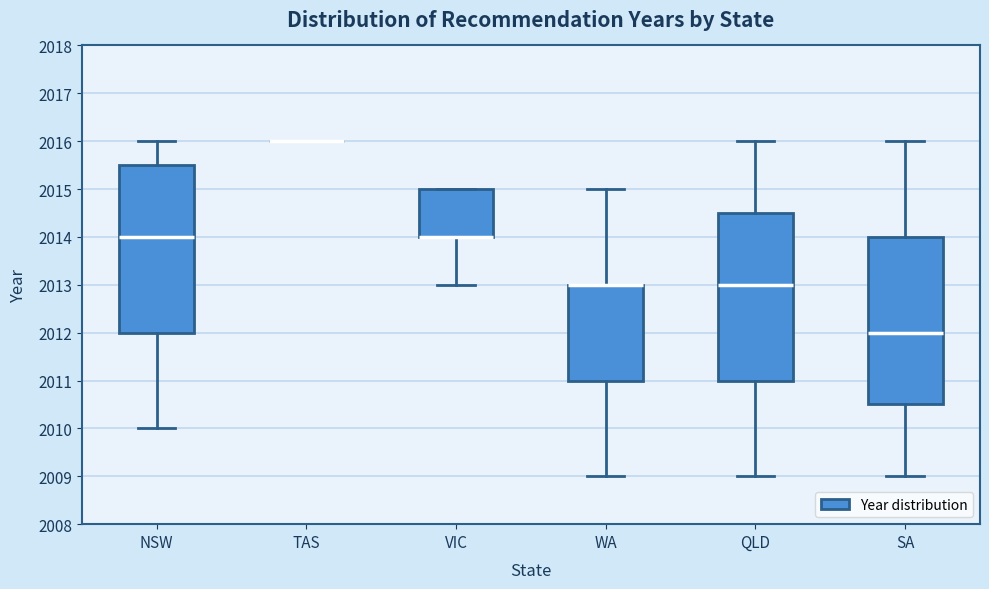

Reading left to right, read every box against the y-axis: the position of its median line, the range the box covers, and the ends of its whiskers. The values are not printed on the chart, so give them approximately, as read against the axis.

NSW: median 2014.0, box 2012.0 to 2015.5, whiskers 2010.0 to 2016.0
TAS: box collapsed to a line at 2016.0, whiskers 2016.0 to 2016.0
VIC: median 2014.0 (drawn on the box's lower edge), box 2014.0 to 2015.0, whiskers 2013.0 to 2015.0
WA: median 2013.0 (drawn on the box's upper edge), box 2011.0 to 2013.0, whiskers 2009.0 to 2015.0
QLD: median 2013.0, box 2011.0 to 2014.5, whiskers 2009.0 to 2016.0
SA: median 2012.0, box 2010.5 to 2014.0, whiskers 2009.0 to 2016.0